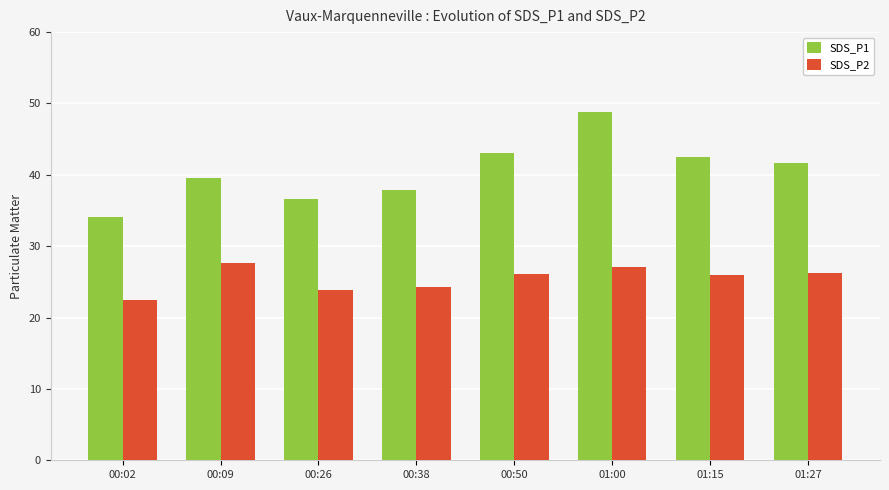

At which label does SDS_P1 first exceed 41?

00:50